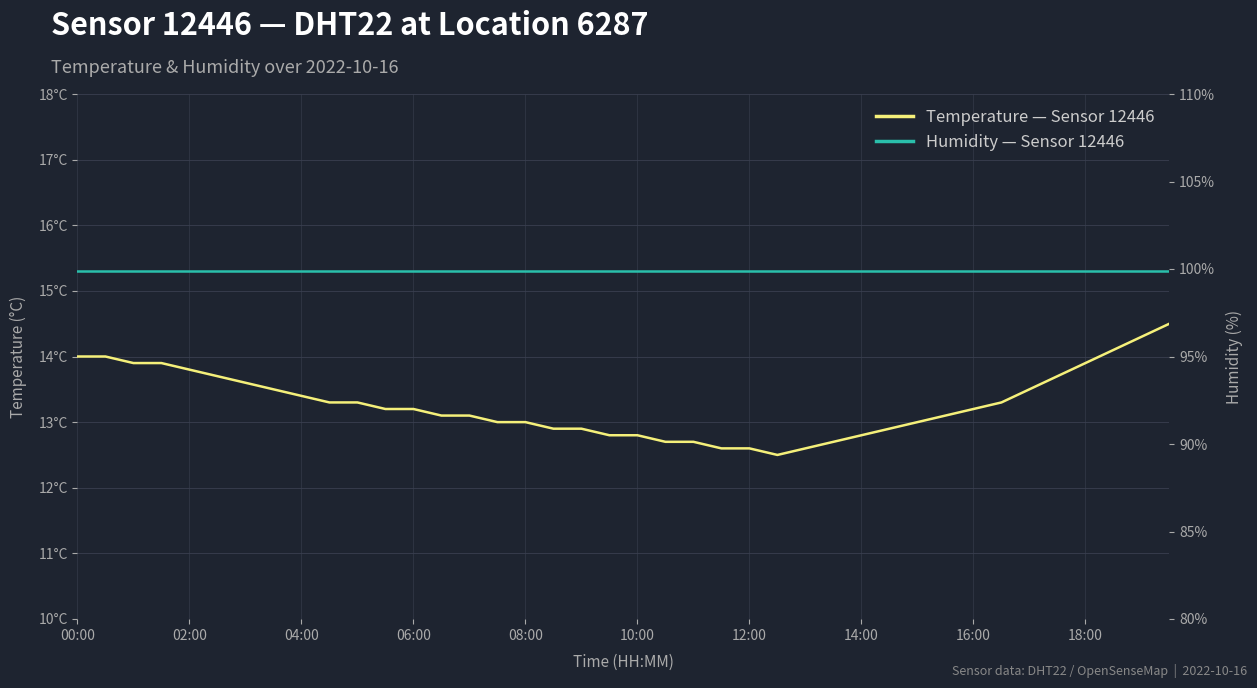

What are all the series names shown in the legend?

temperature, humidity